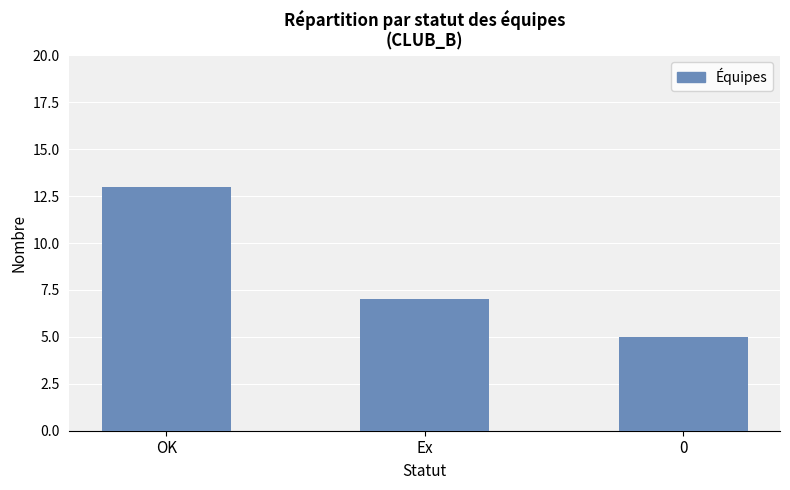

What position from the right is 0?

1